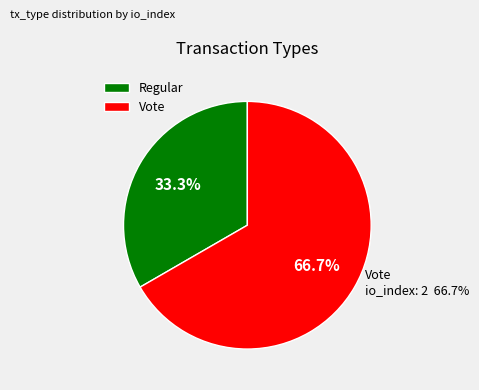

What is the smallest slice in the pie chart?

Regular